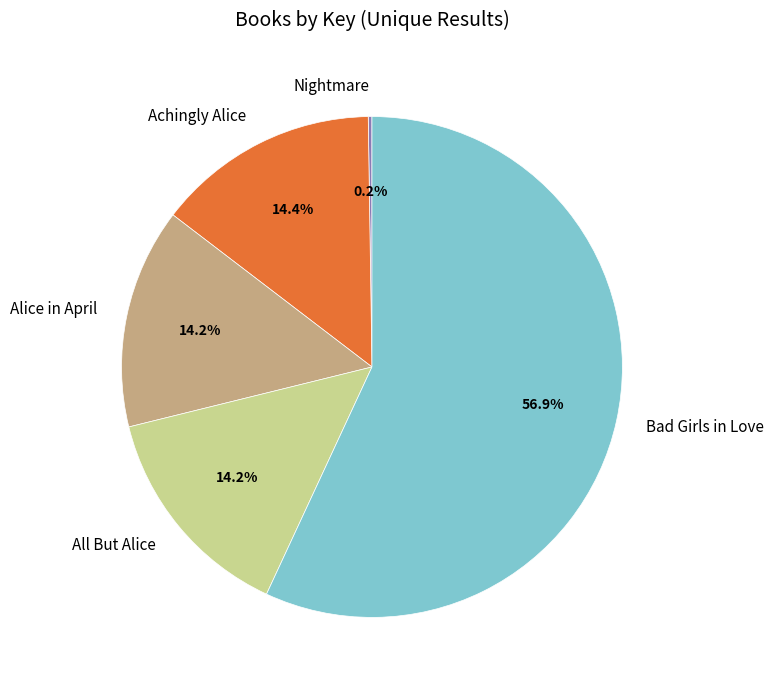

To the nearest percent, what is the combined percentage of Bad Girls in Love and All But Alice?

71%